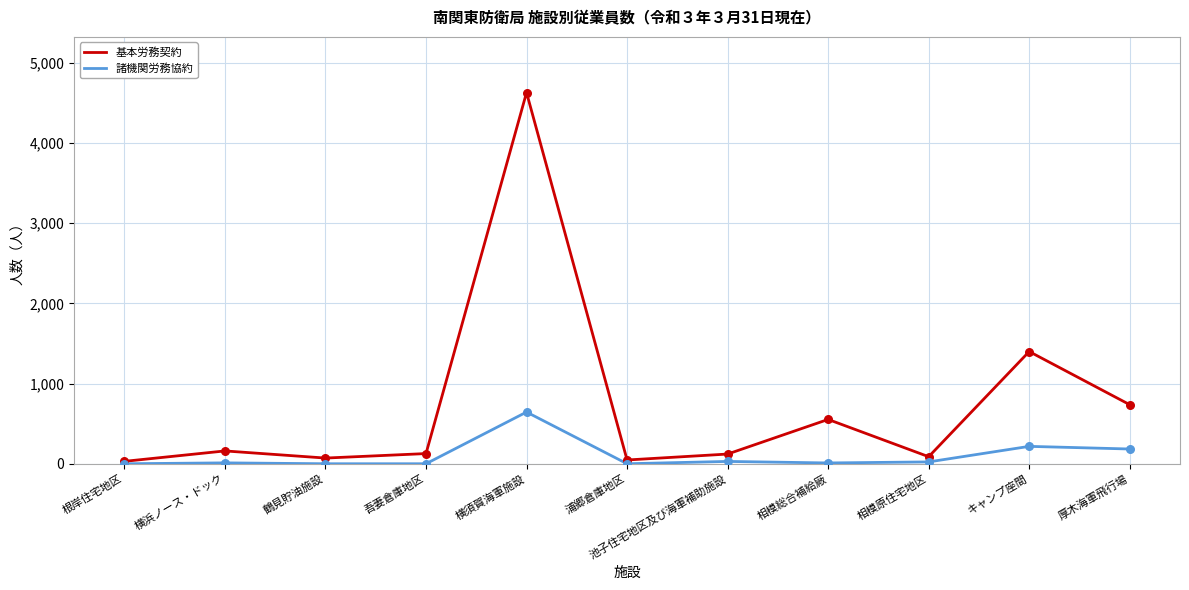

What is the total value across all series at 相模原住宅地区?

111